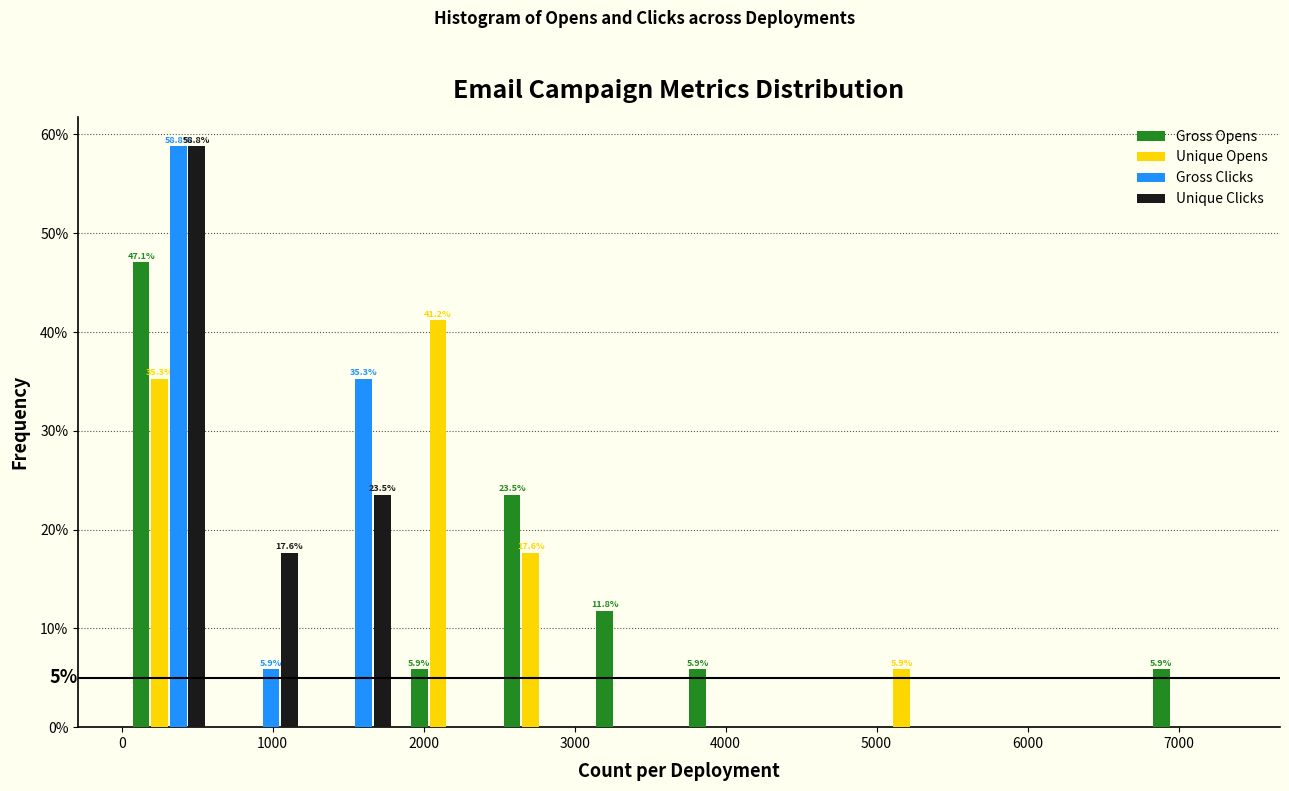

In the Unique Clicks series, which range on the x-axis has the tallest bar?

0 to 600